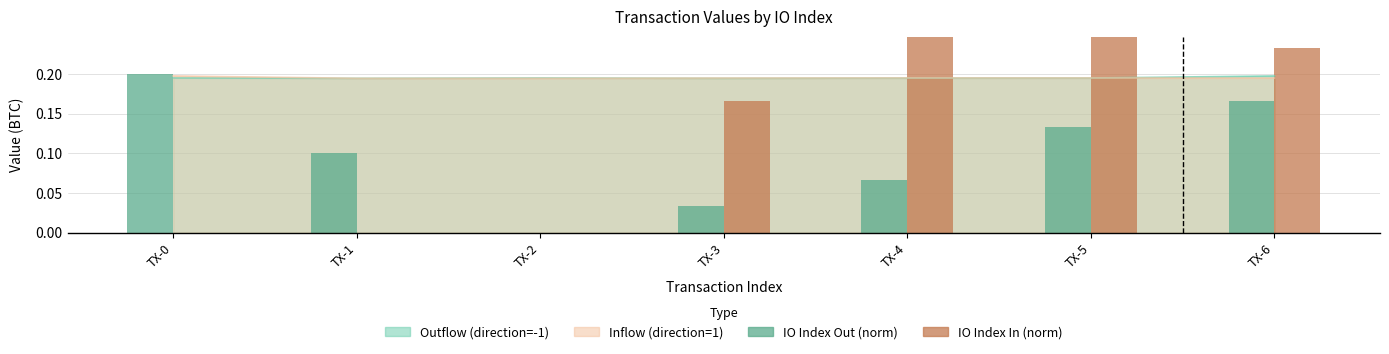

What is the approximate value of IO Index Out (norm) at TX-6?

0.2